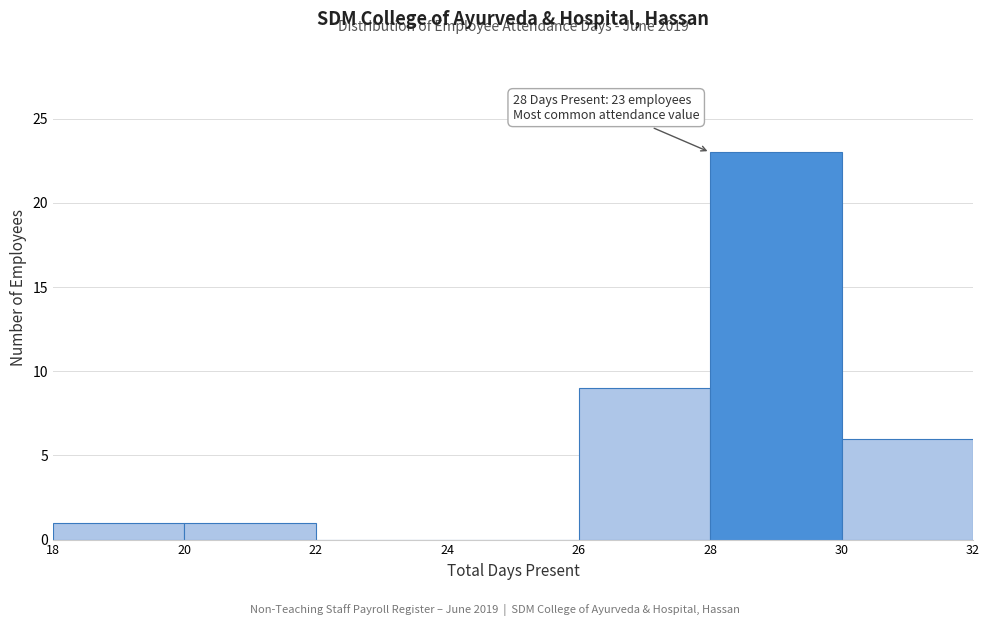

Which range on the x-axis has the tallest bar?

28 to 30